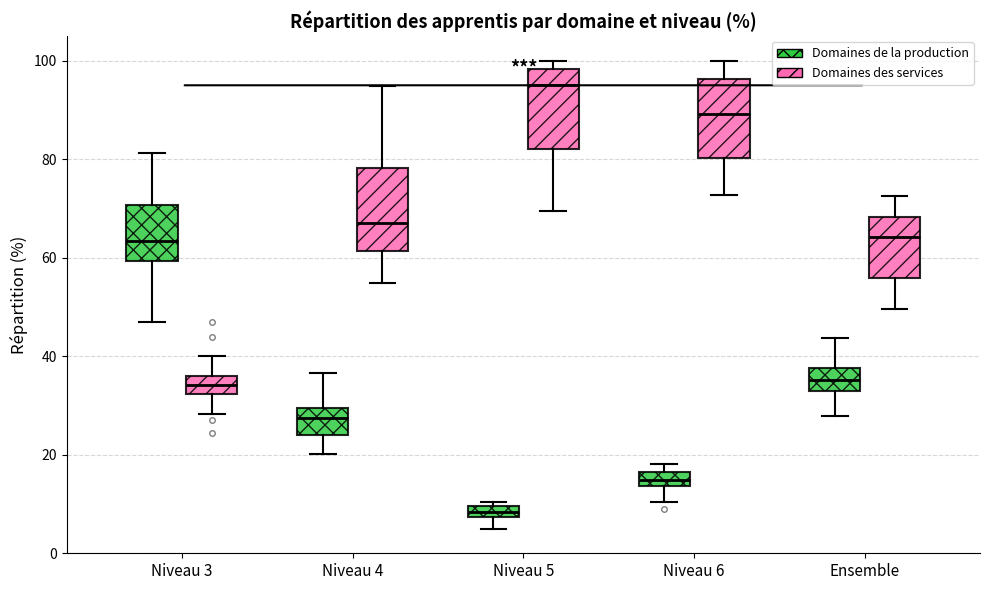

Where is the lower edge of the box for Niveau 5 (Domaines de la production) on the y-axis? The values are not printed on the chart, so give them approximately, as read against the axis.

8